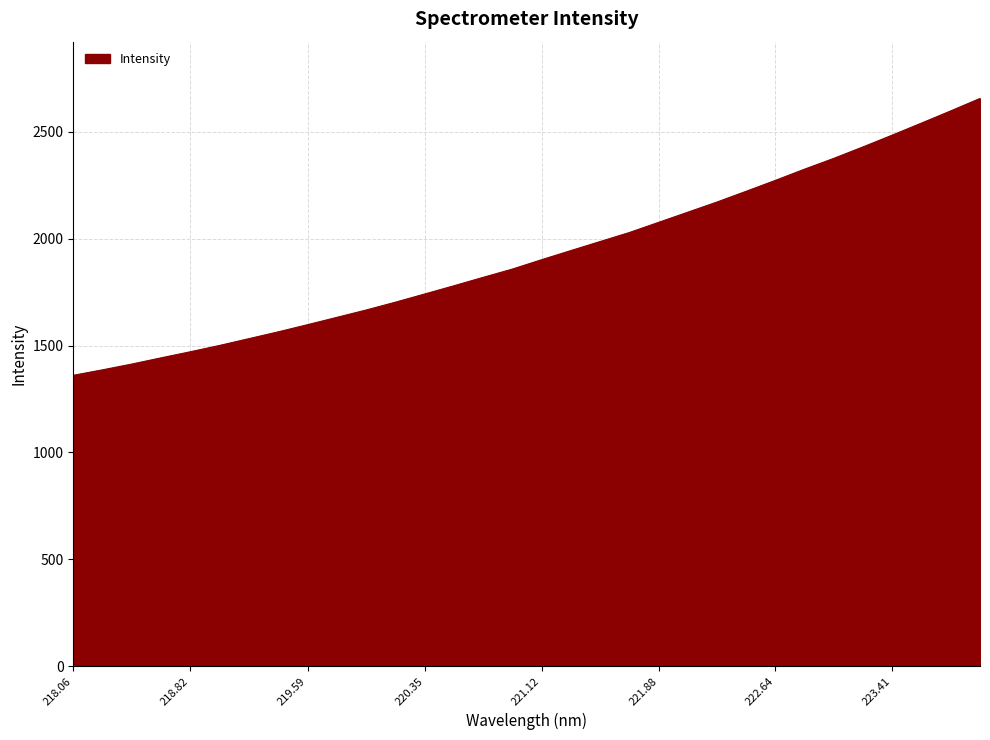

What is the minimum value shown in the chart?

1360.8